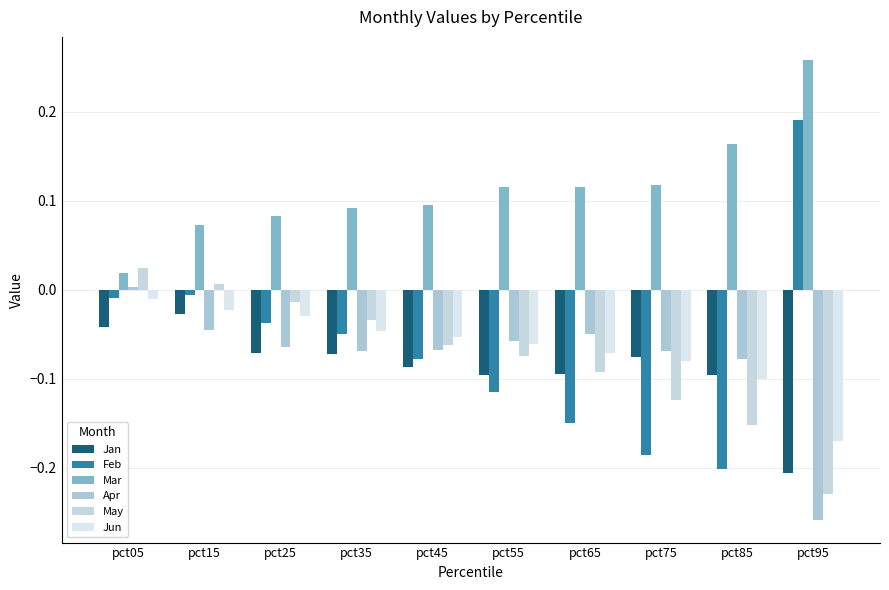

The Mar series shows 0.1 at pct35. True or false?

True